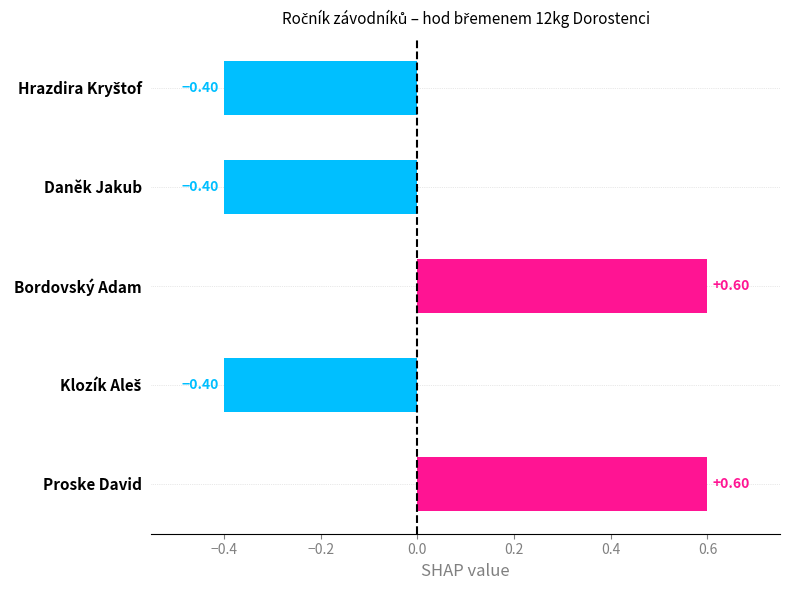

How many values are between 0 and 1?

2